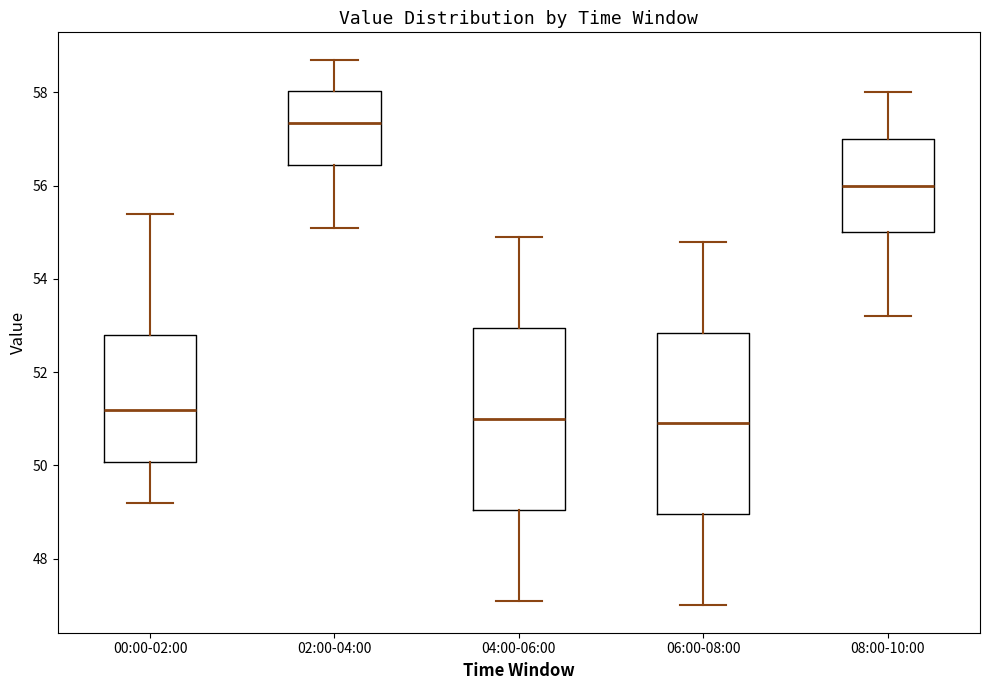

Reading left to right, transcribe this box plot: for each box, give where its median line is, the range the box spans, and where its two whiskers end, as read against the y-axis. The values are not printed on the chart, so give them approximately, as read against the axis.

00:00-02:00: median 51.2, box 50.0 to 52.8, whiskers 49.2 to 55.4
02:00-04:00: median 57.4, box 56.4 to 58.0, whiskers 55.2 to 58.8
04:00-06:00: median 51.0, box 49.0 to 53.0, whiskers 47.2 to 55.0
06:00-08:00: median 51.0, box 49.0 to 52.8, whiskers 47.0 to 54.8
08:00-10:00: median 56.0, box 55.0 to 57.0, whiskers 53.2 to 58.0